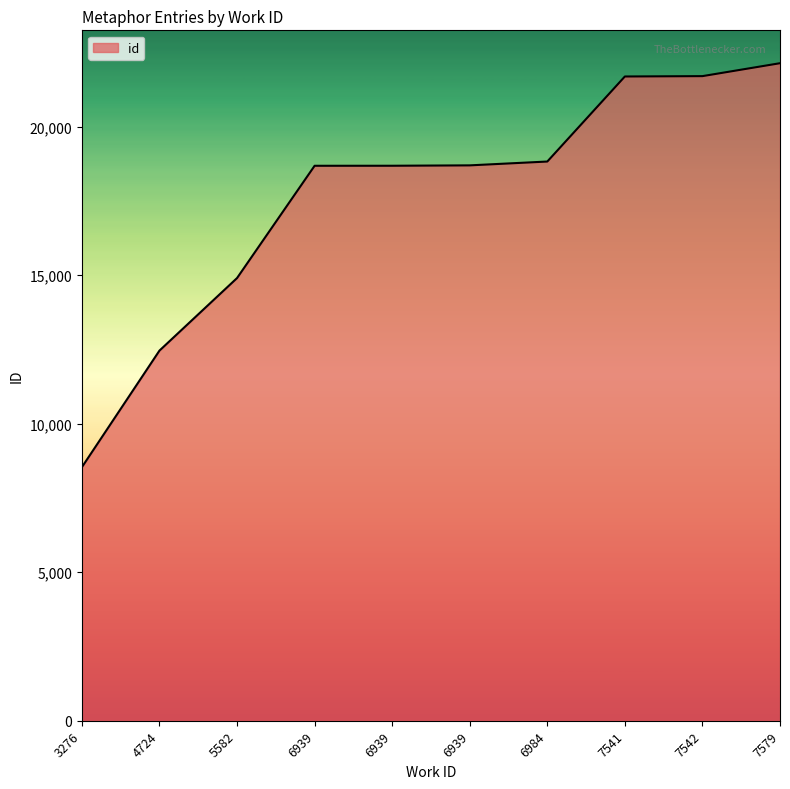

How many lines are shown in the chart?

1